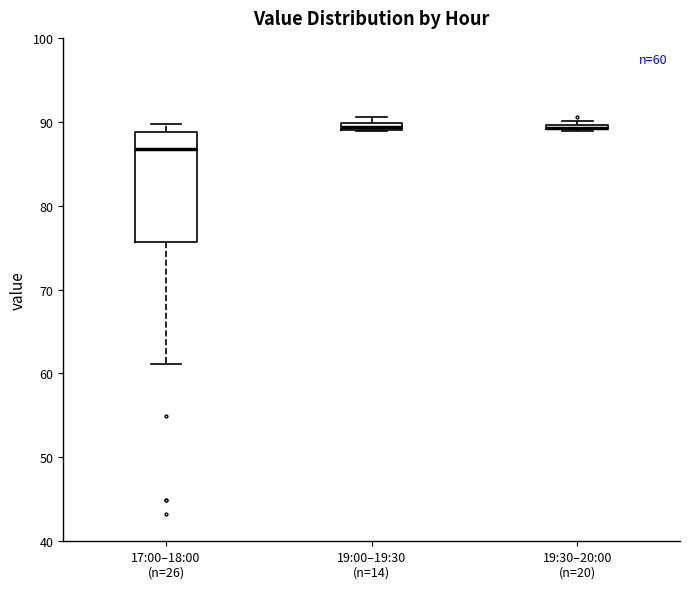

Comparing the boxes themselves (not the whiskers), which one is the tallest?

17:00–18:00 (n=26)